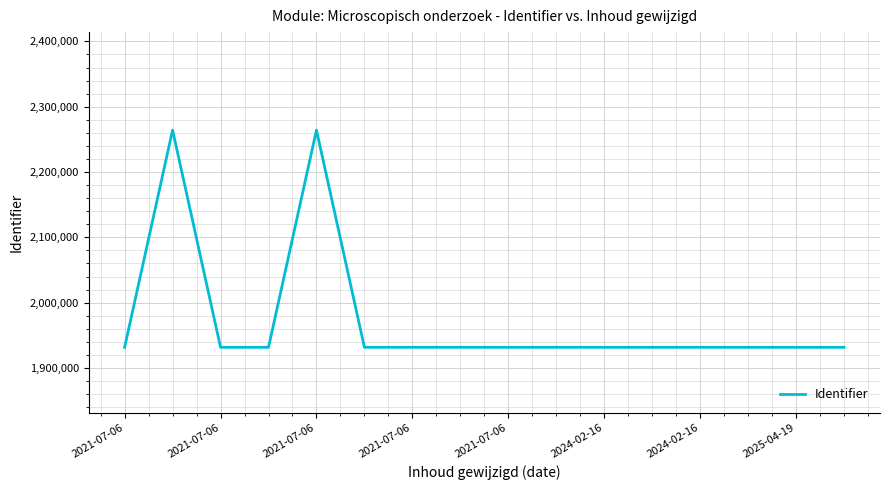

What is the smallest value displayed?

1931560